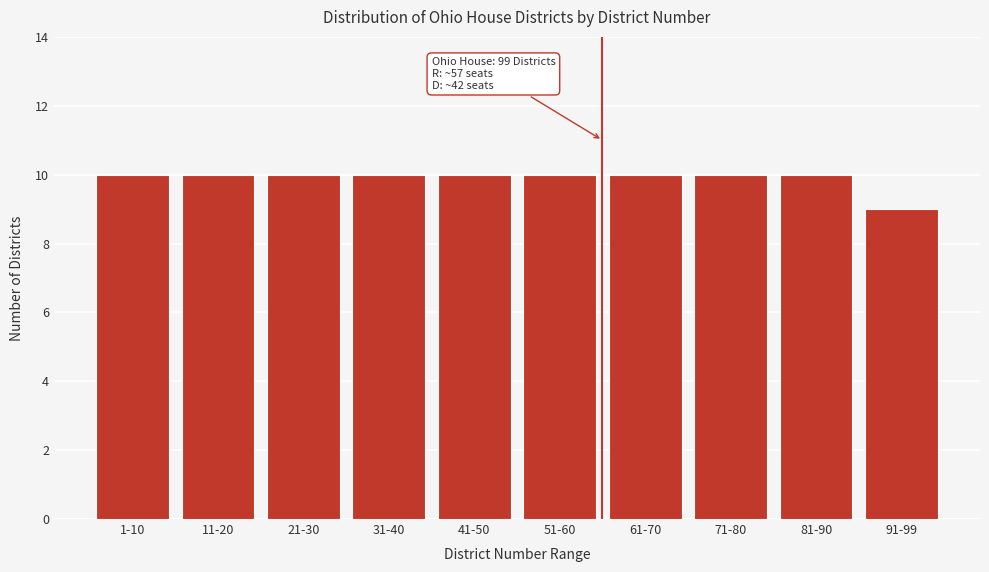

Reading right to left, what are all the values shown in this chart?

9	10	10	10	10	10	10	10	10	10